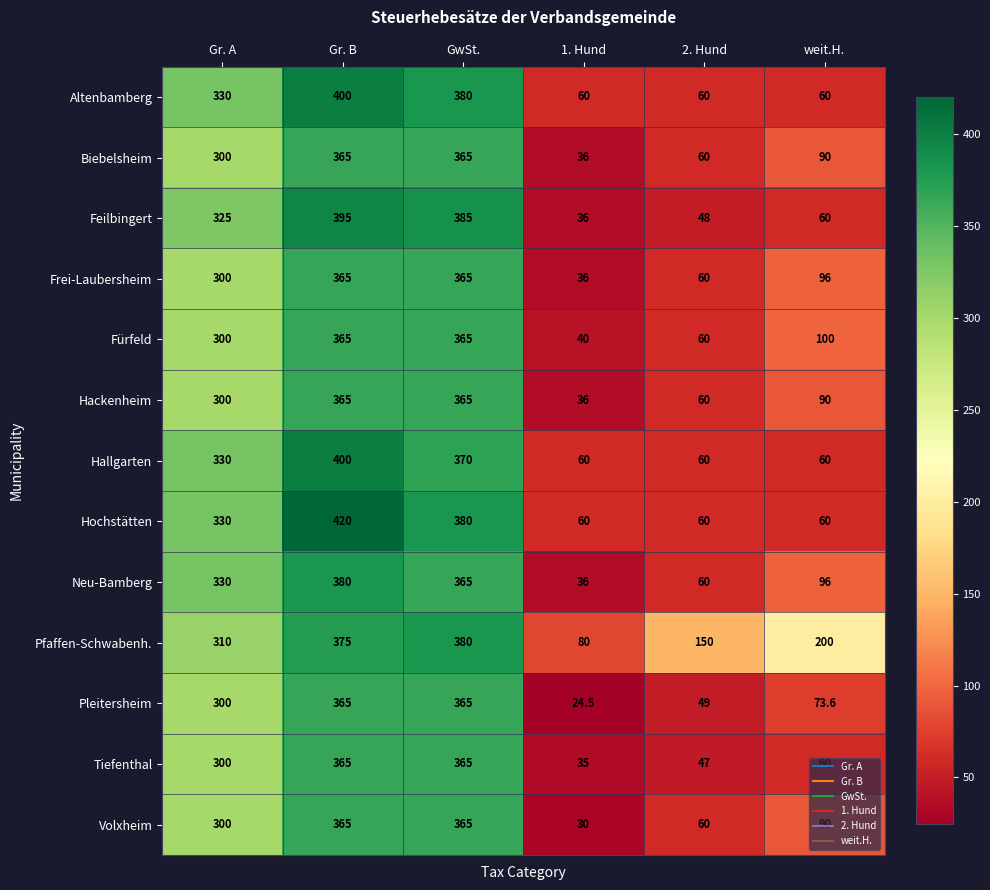

What is the average value of the Hackenheim series?

202.7